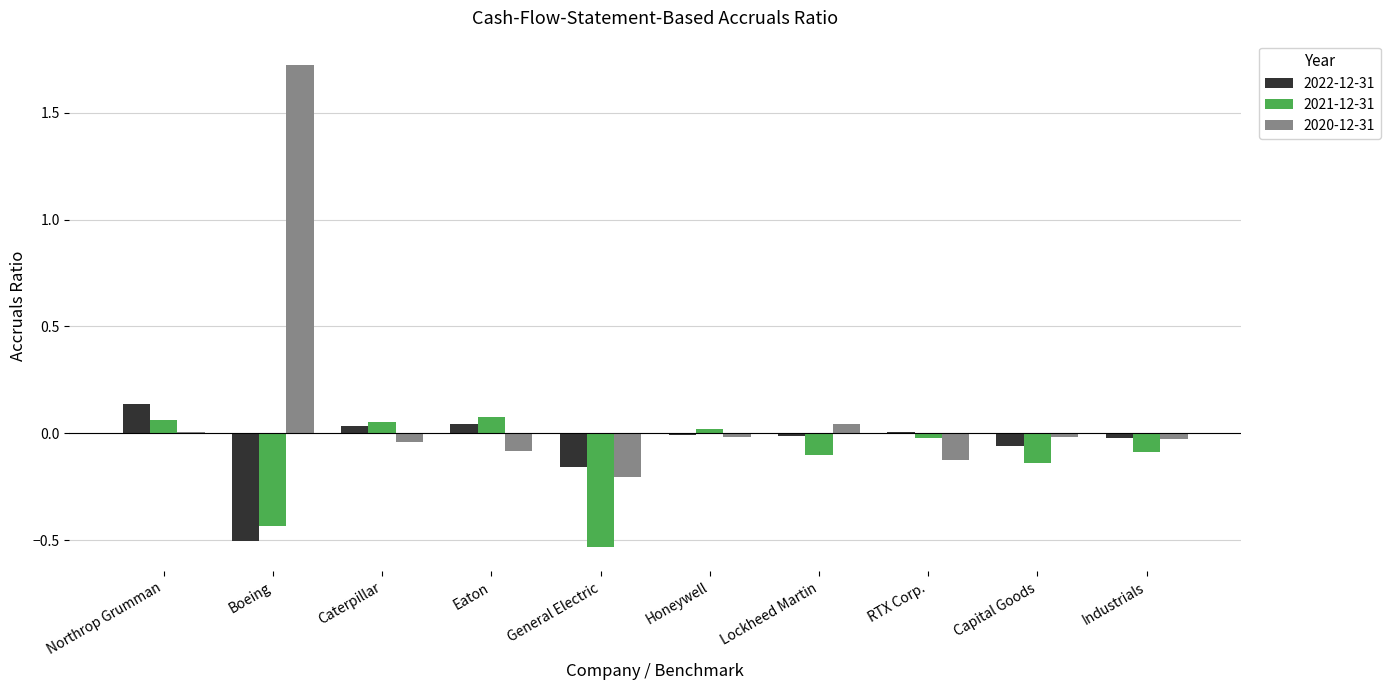

At which label does 2020-12-31 reach its peak?

Boeing